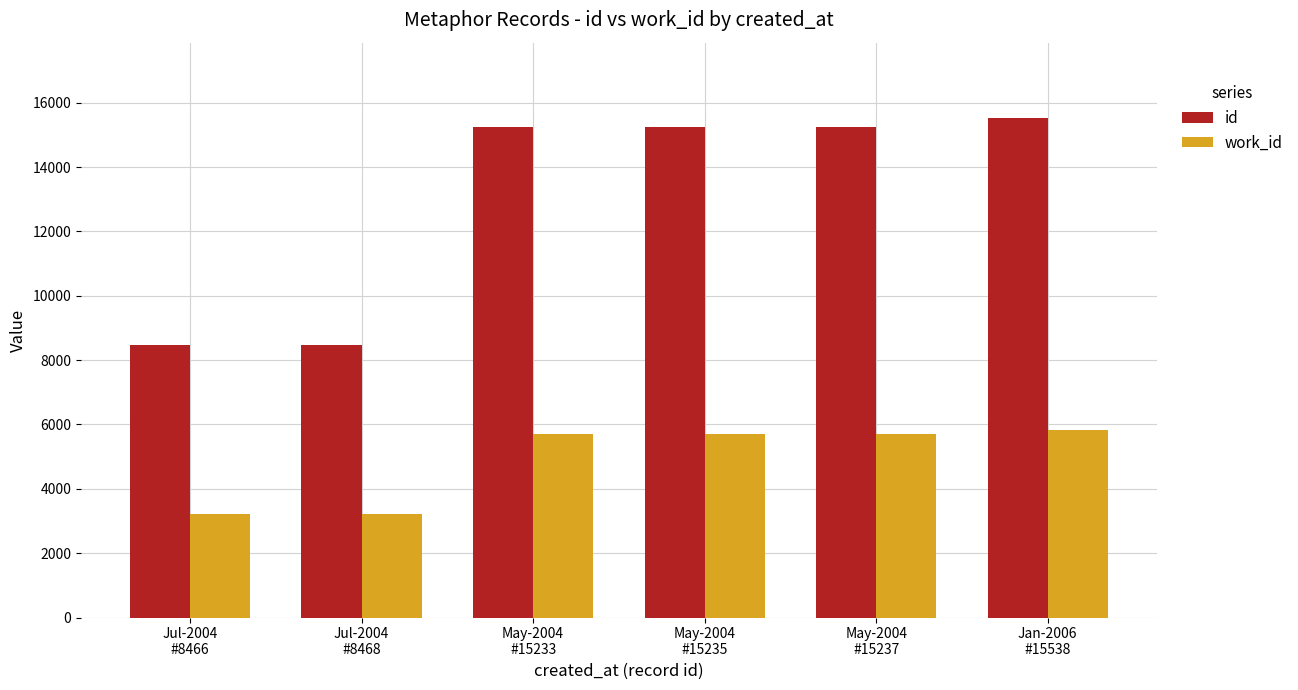

List the series in order of their overall mean, lowest first.

work_id, id